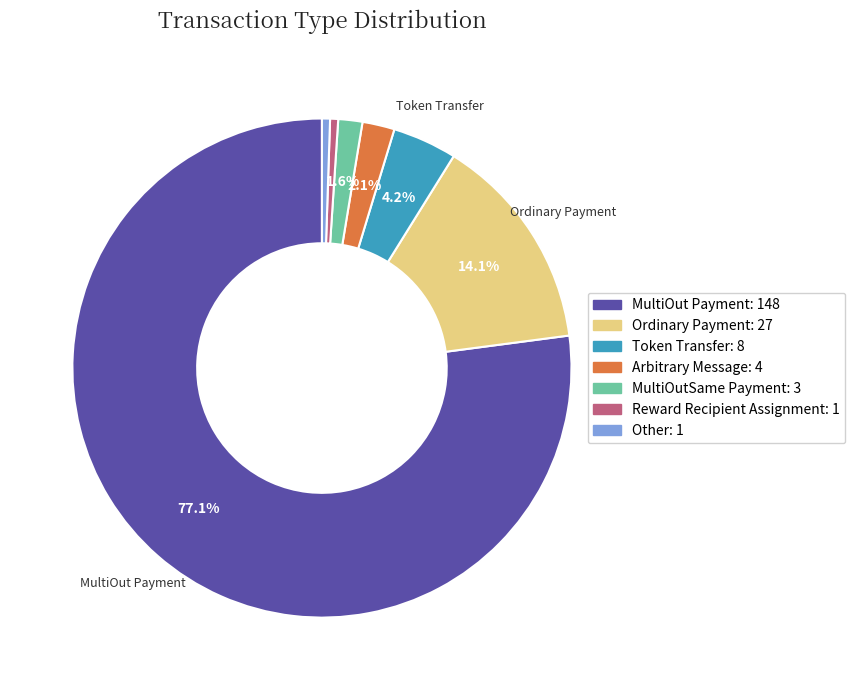

What portion of the pie excludes Arbitrary Message?

97.9%